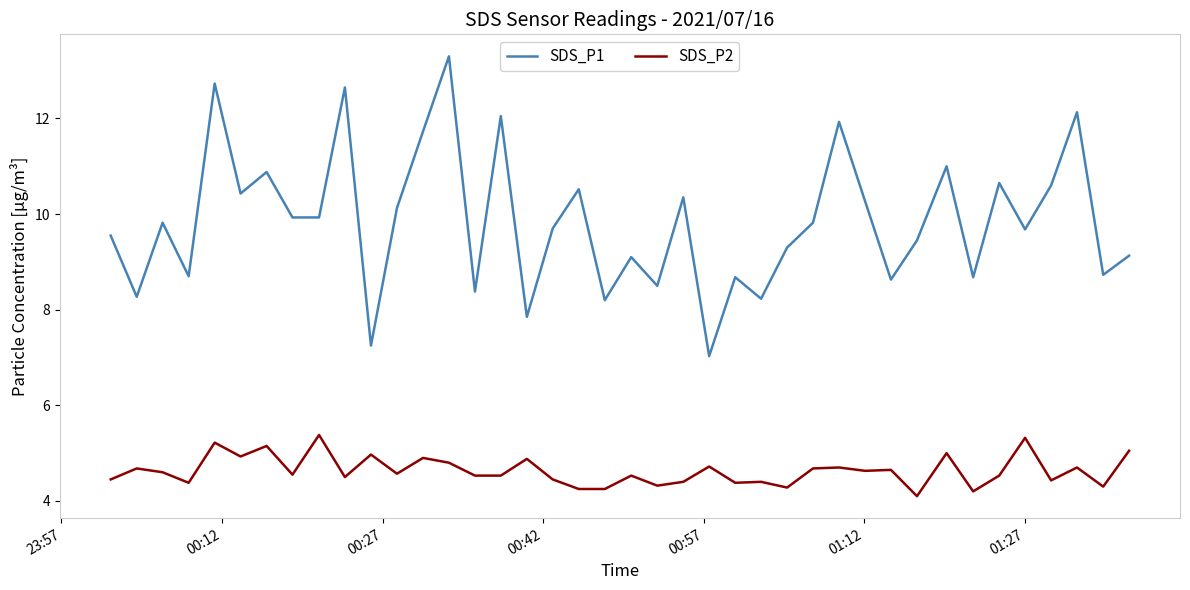

What is the difference between the maximum and minimum values in the SDS_P1 series?

6.3